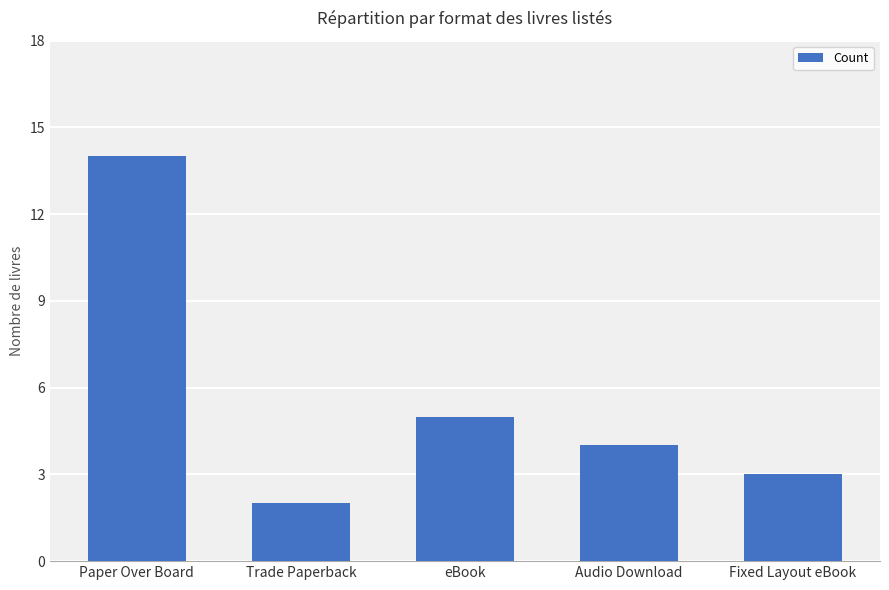

Reading left to right, list all the values displayed in this chart.

14	2	5	4	3